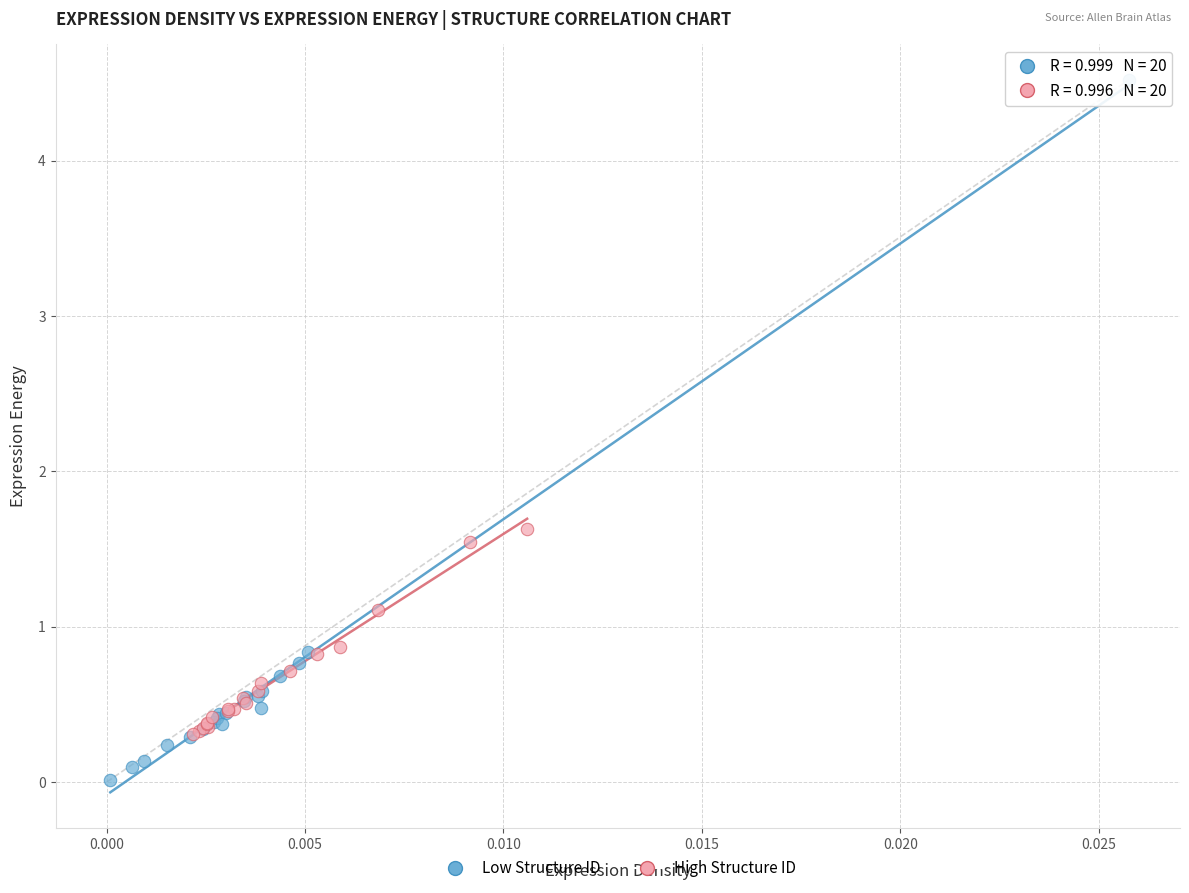

Which series reaches the maximum Y coordinate?

Low Structure ID